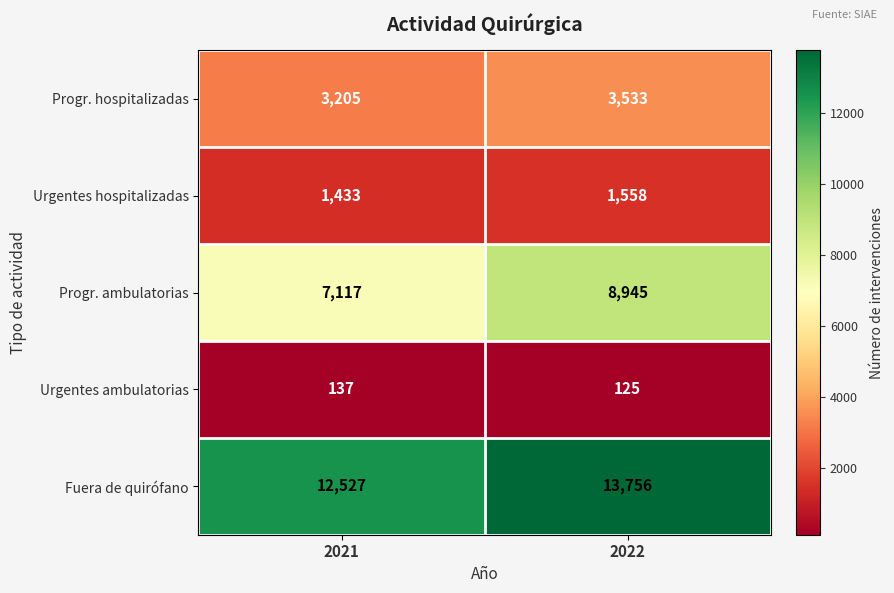

What is the spread (max minus min) of values at 2022?

13631